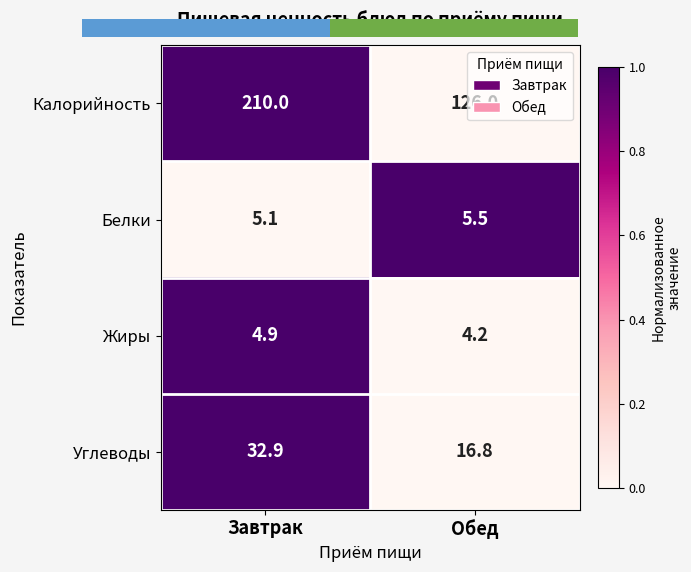

The Калорийность series shows -1 at Обед. True or false?

False